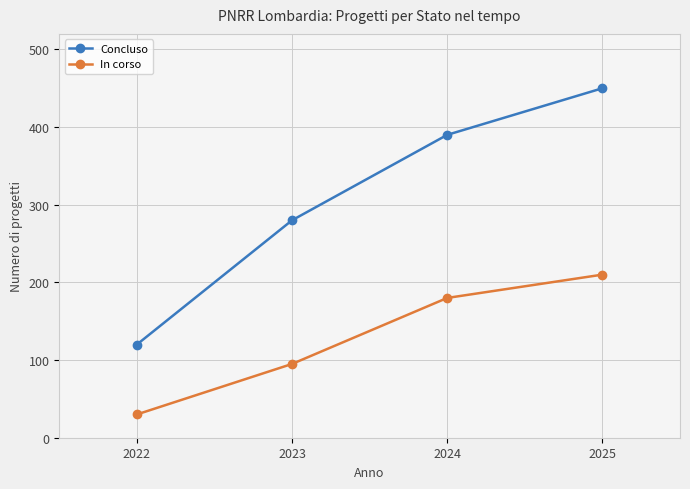

Where is Concluso nearest to the value 285?

2023